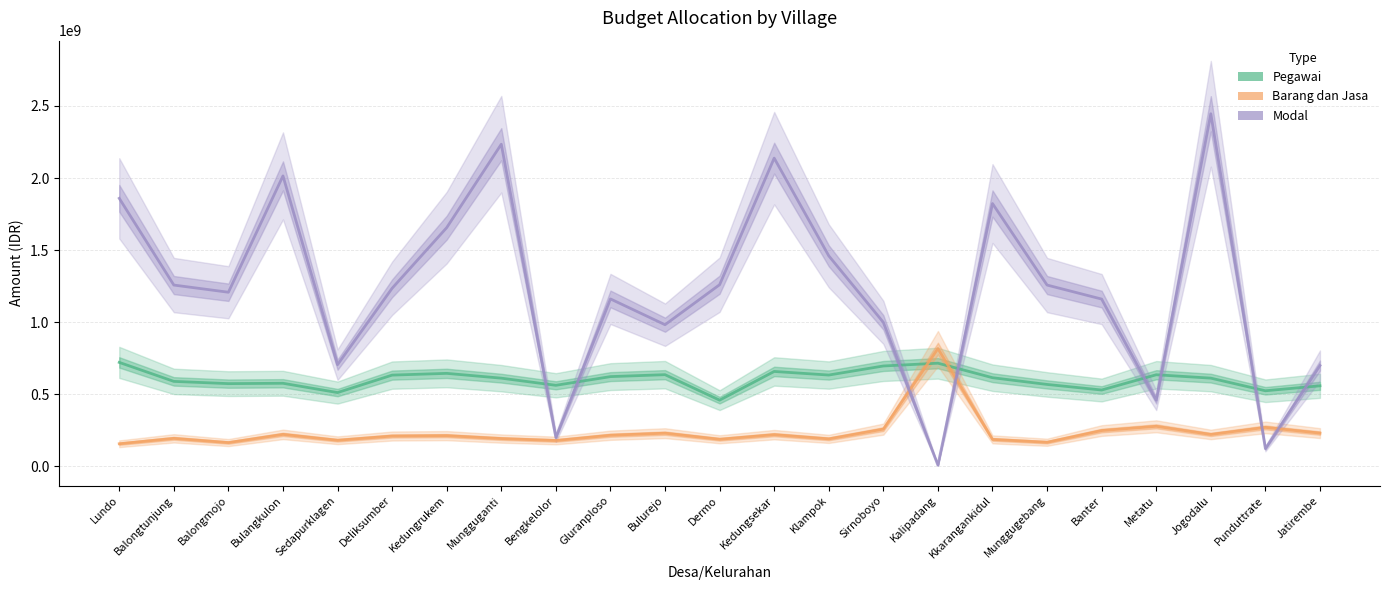

How many intersections are there between Barang dan Jasa and Modal?

4